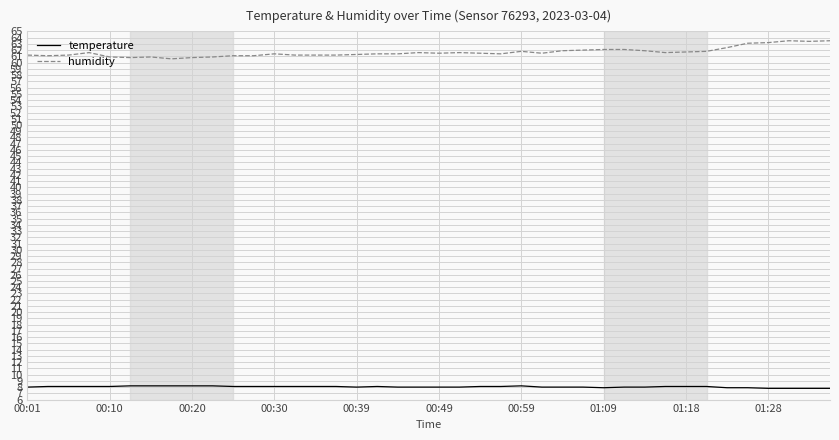

Rank the series by their average value, from highest to lowest.

humidity, temperature